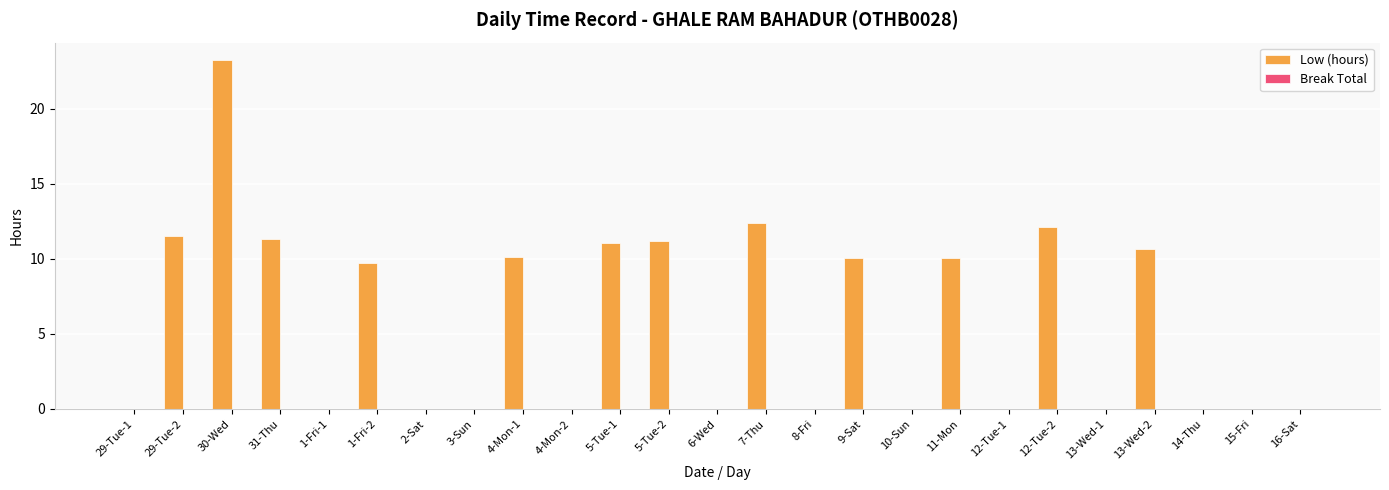

Which label corresponds to the largest value in the chart?

30-Wed